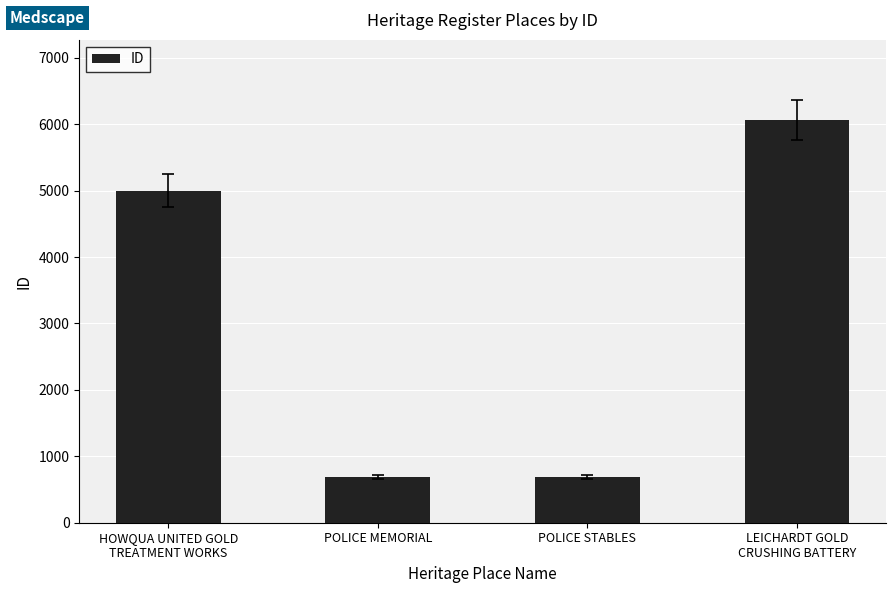

What is the difference between the maximum and minimum values?

5371